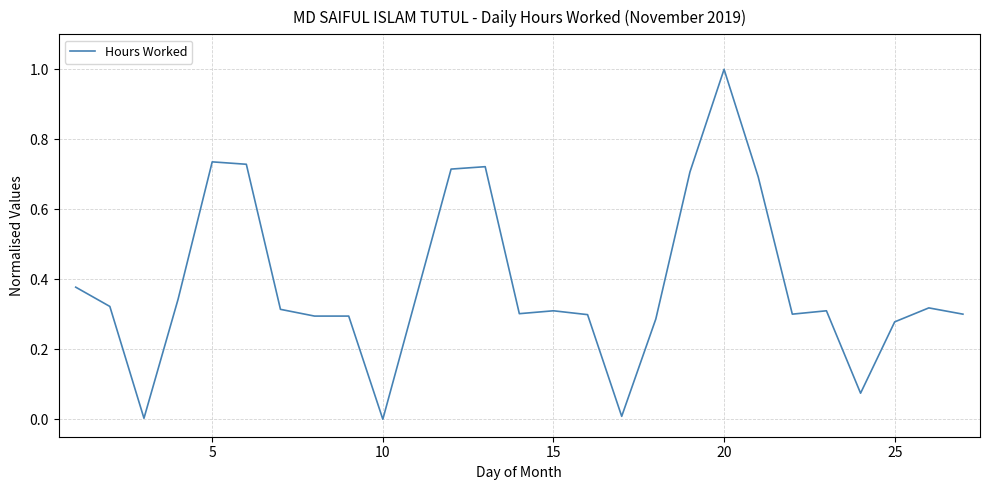

What is the difference between the maximum and minimum values?

1.0